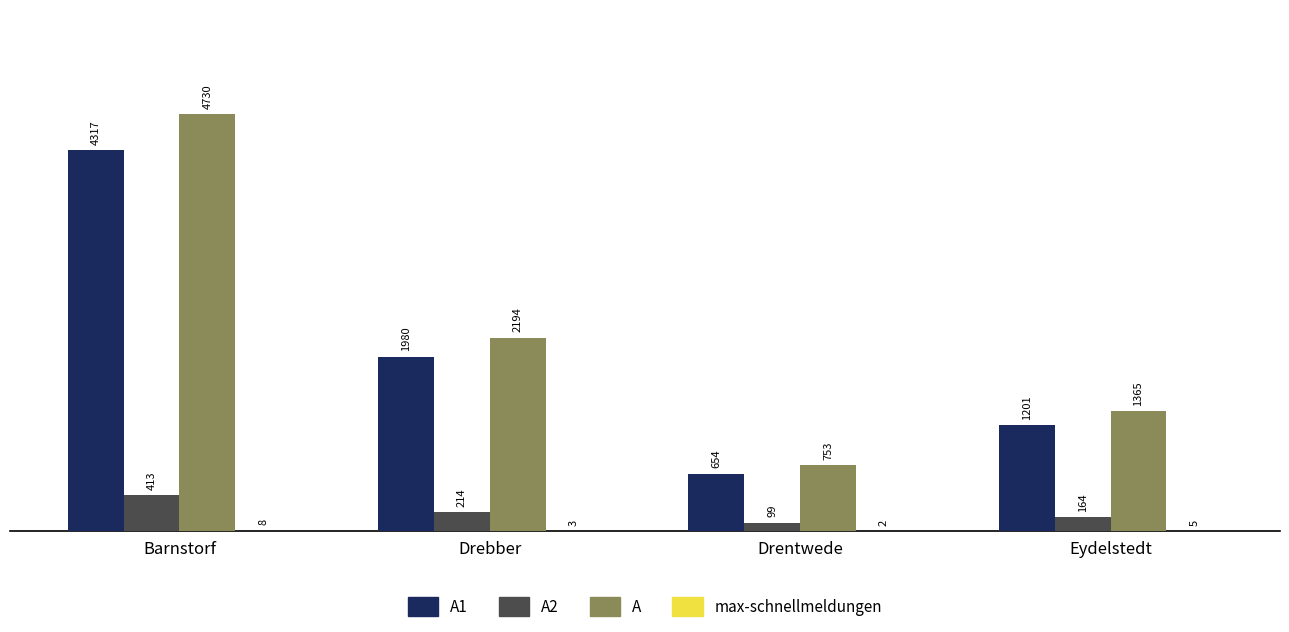

The value of A at Barnstorf is 2967. True or false?

False